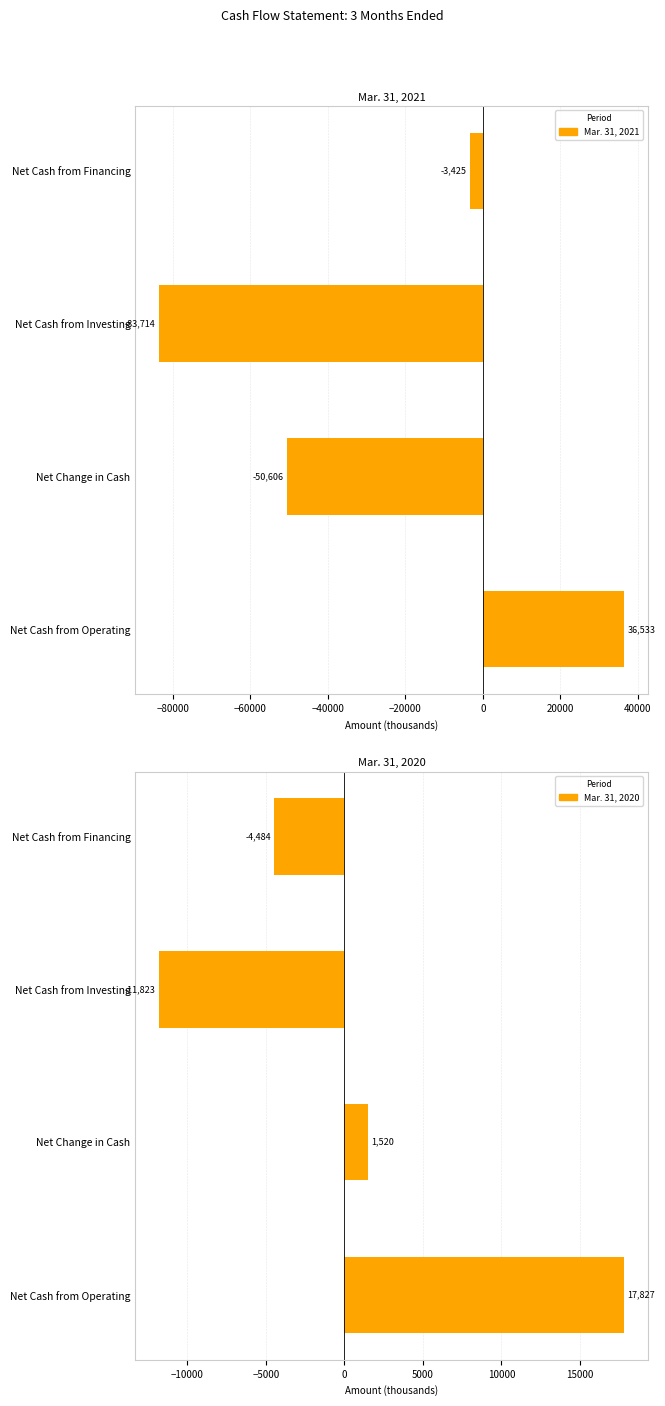

Reading left to right, list all the values displayed in this chart.

Mar. 31, 2021: 36533	-50606	-83714	-3425
Mar. 31, 2020: 17827	1520	-11823	-4484